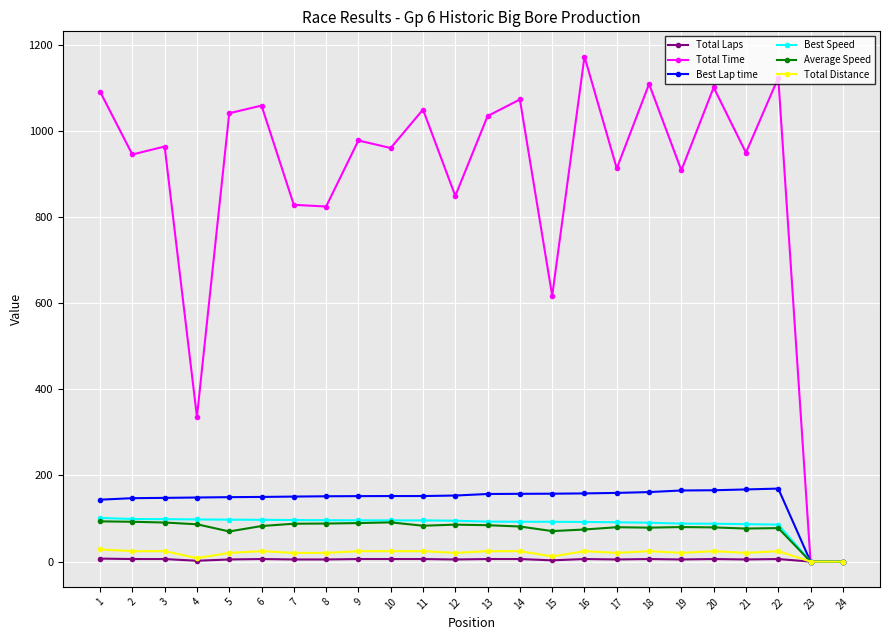

True or false: Total Distance has more than 2 interior local peaks.

True